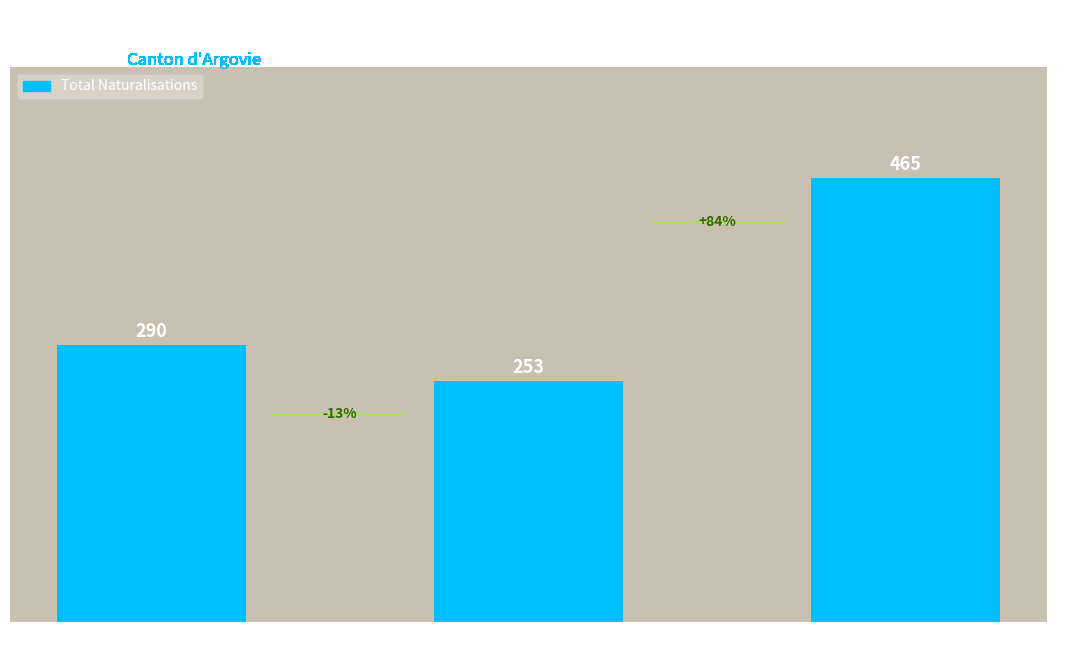

The chart shows a value of 446 at Etats tiers. True or false?

False